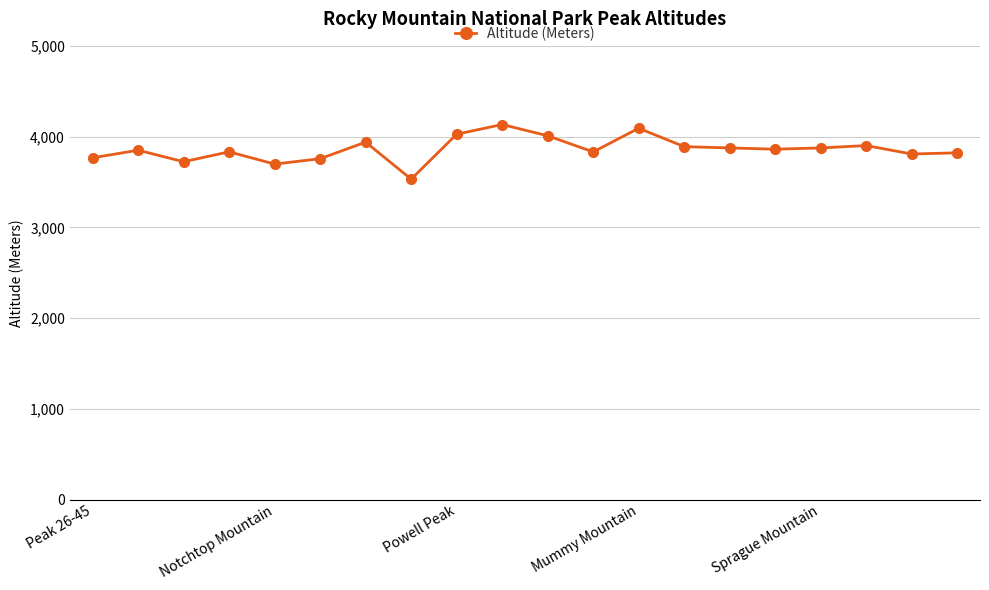

True or false: the data has more than 2 interior local peaks.

True